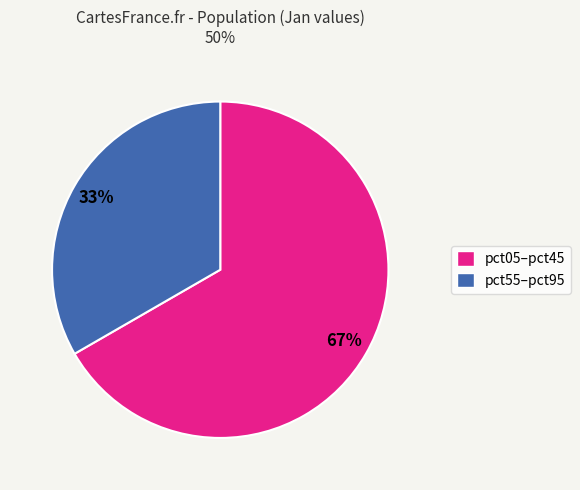

To the nearest percent, what is the average slice percentage?

50%